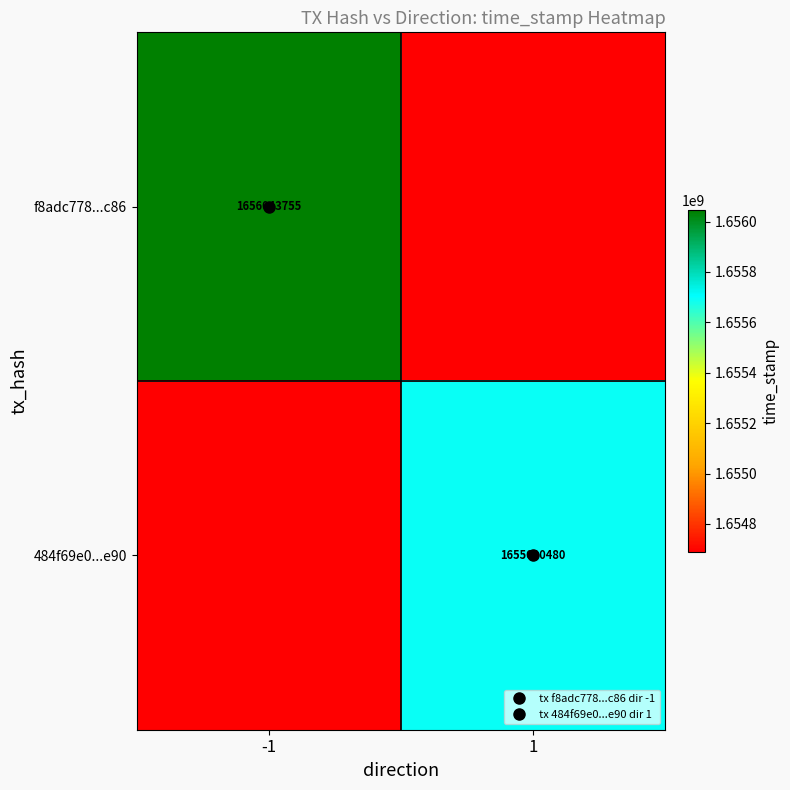

How many 484f69e0...e90 values are between 1654690480 and 1655690480?

2